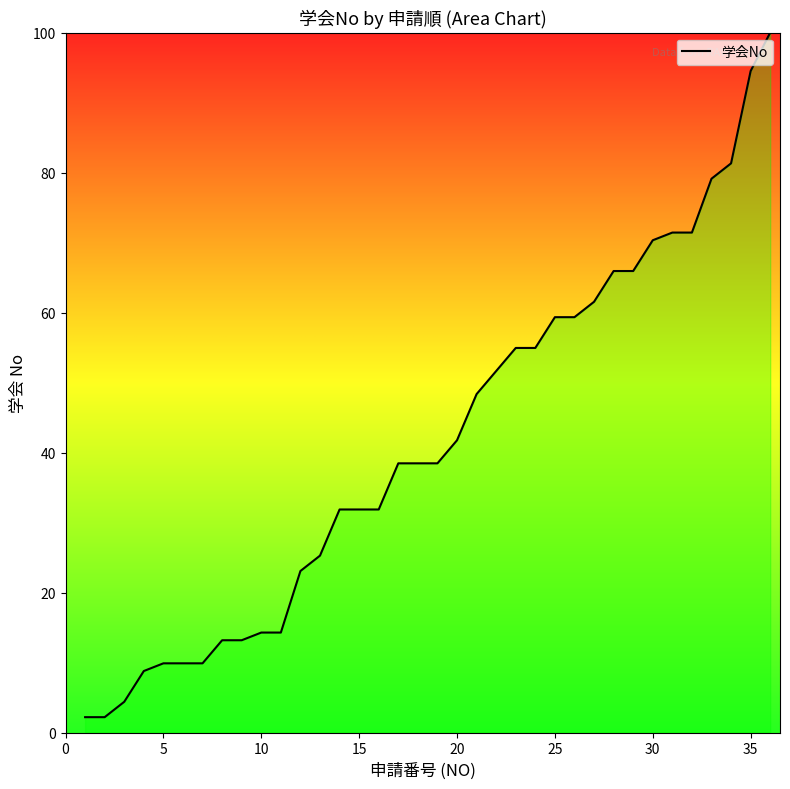

What is the greatest value displayed?

100.0